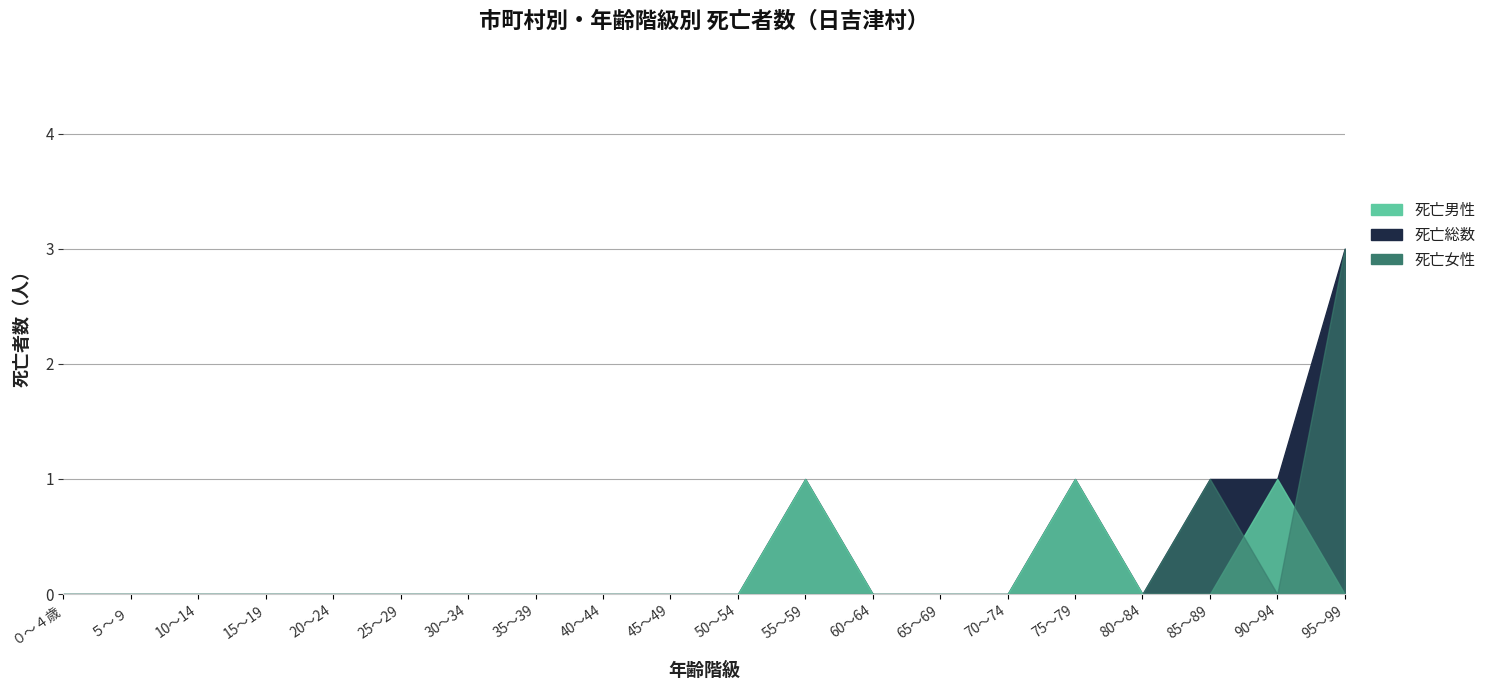

Rank the categories by 死亡男性 value from lowest to highest.

０～４歳, ５～９, 10～14, 15～19, 20～24, 25～29, 30～34, 35～39, 40～44, 45～49, 50～54, 60～64, 65～69, 70～74, 80～84, 85～89, 95～99, 55～59, 75～79, 90～94